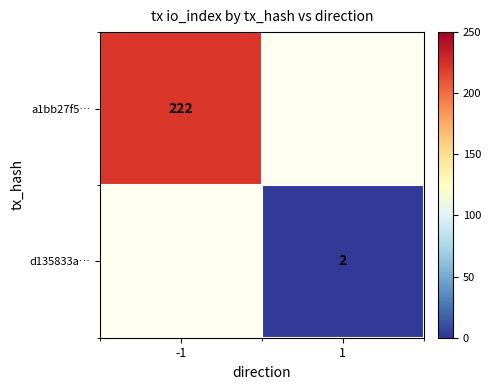

Is the value of a1bb27f5… at -1 greater than the value of d135833a… at 1?

Yes